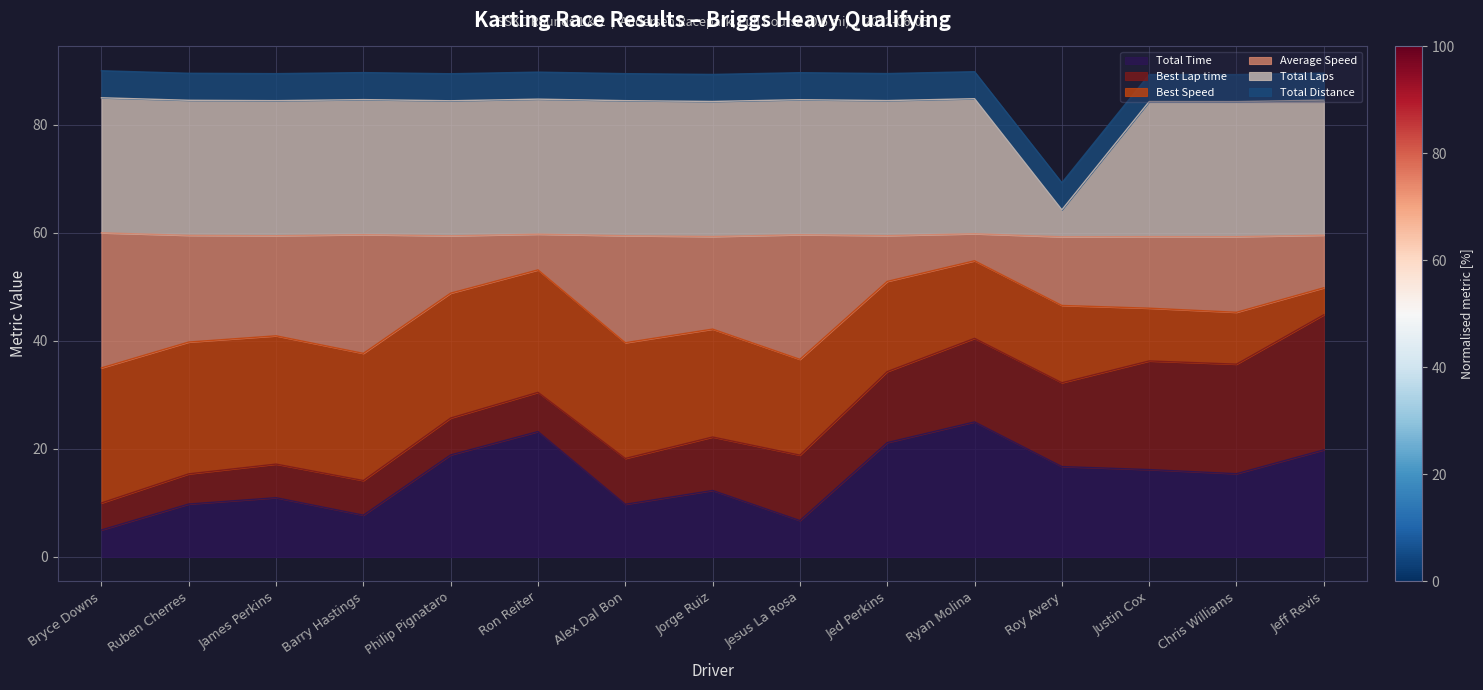

What is the label of the 6th point from the right?

Jed Perkins